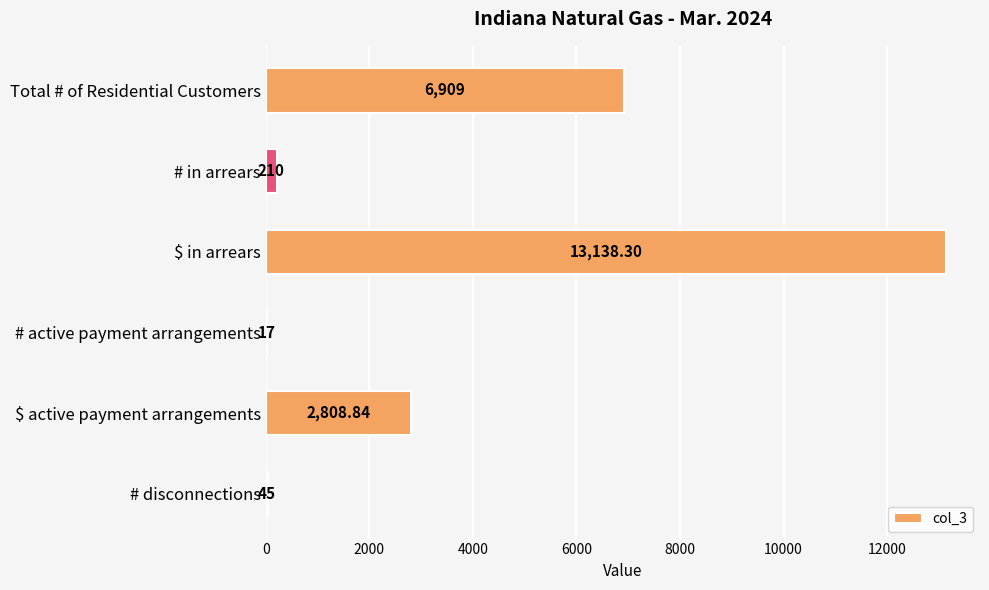

At which category does the chart reach its peak across all series?

$ in arrears